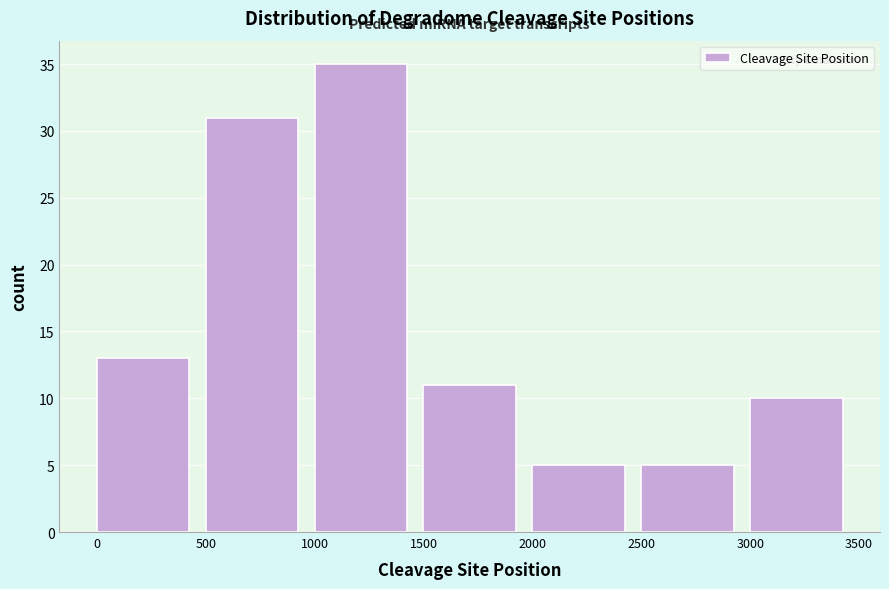

What is the height of the bar covering 0 to 500 on the x-axis? The values are not printed on the chart, so give them approximately, as read against the axis.

13